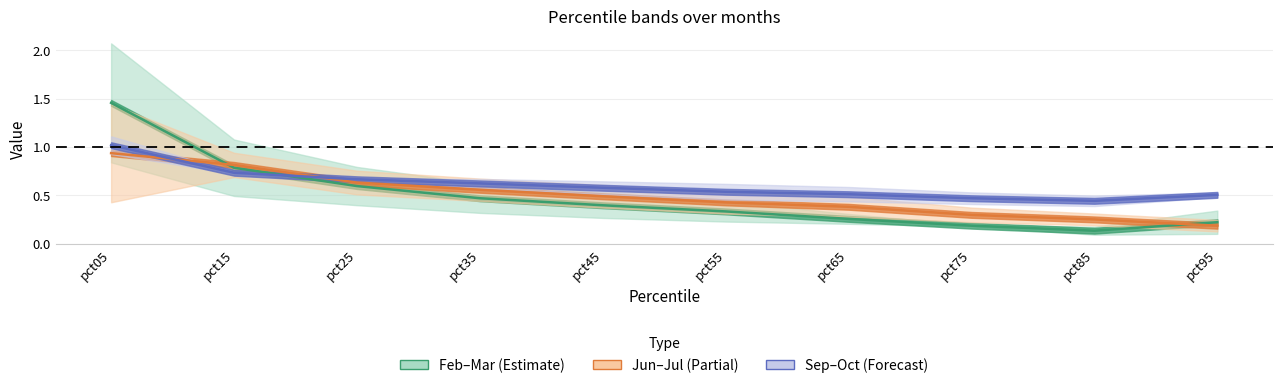

At which label is Sep–Oct line closest to 0?

pct85